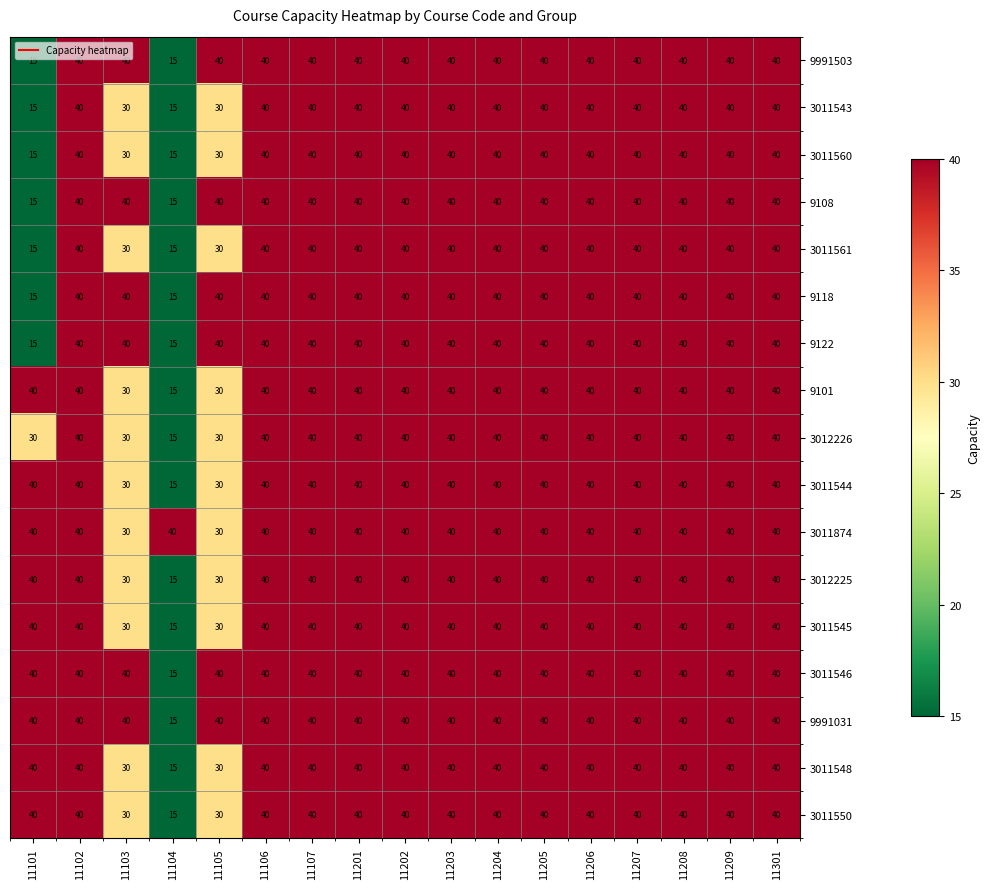

What is the total value across all series at 11104?

280